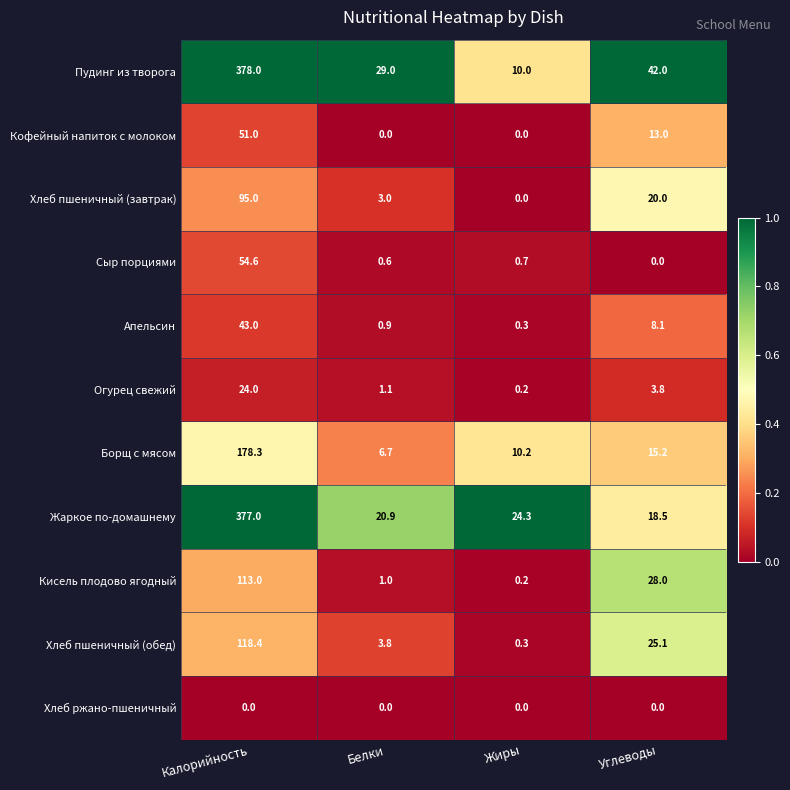

Which series has the largest total across all categories?

Пудинг из творога